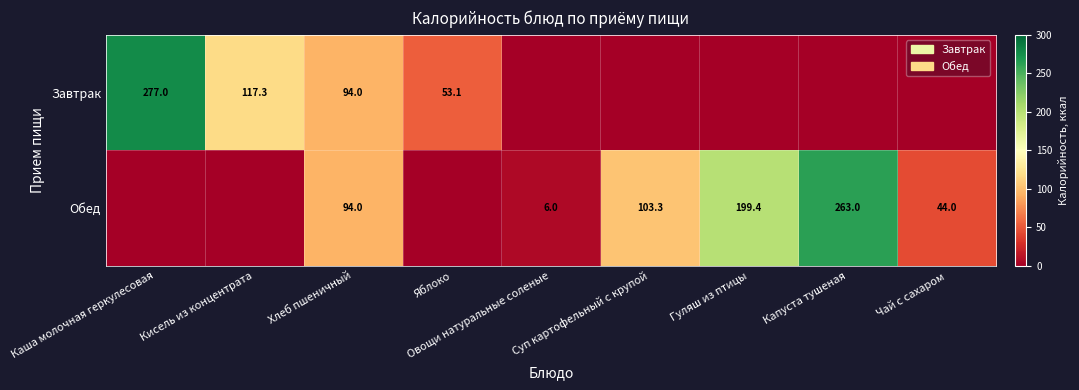

What is the difference between the Обед values at Хлеб пшеничный and Чай с сахаром?

50.0